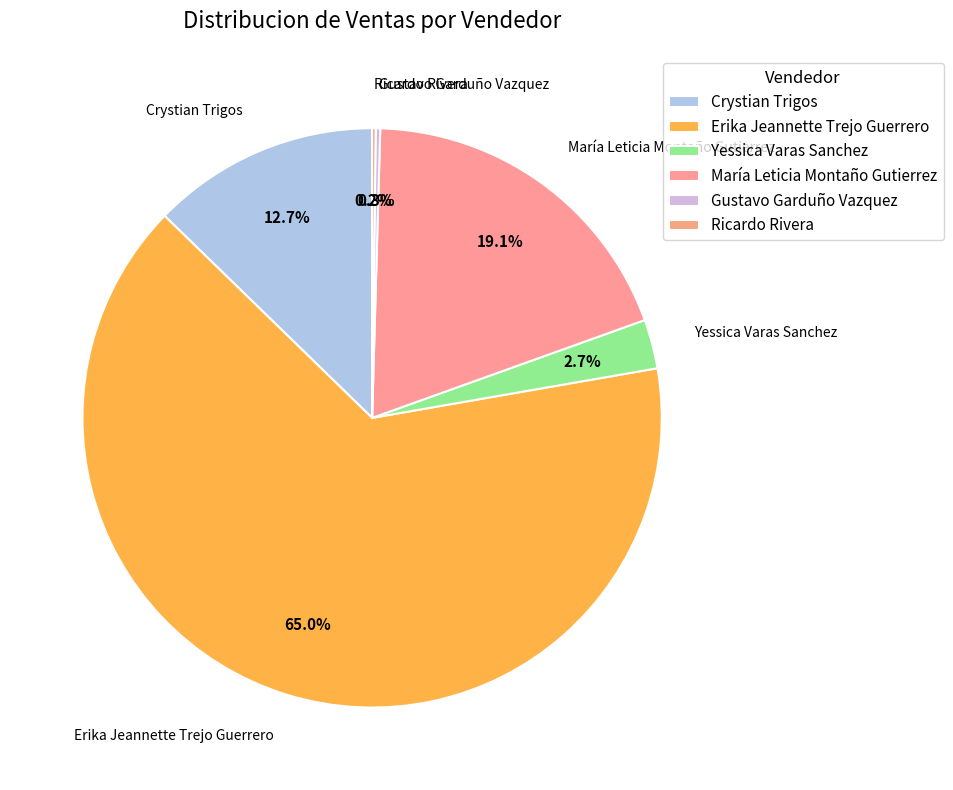

To the nearest percent, what is the difference between the largest and smallest slice percentages?

65%